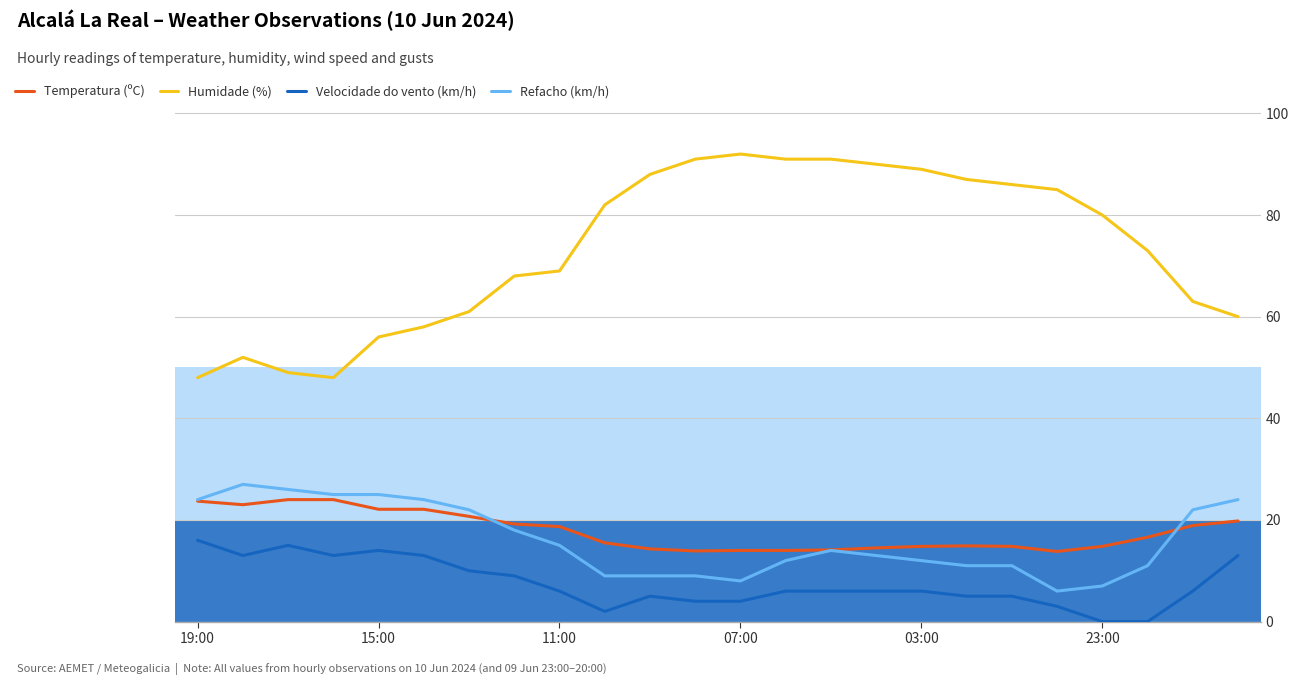

True or false: Velocidade do vento (km/h) and Temperatura (ºC) cross at least once.

False